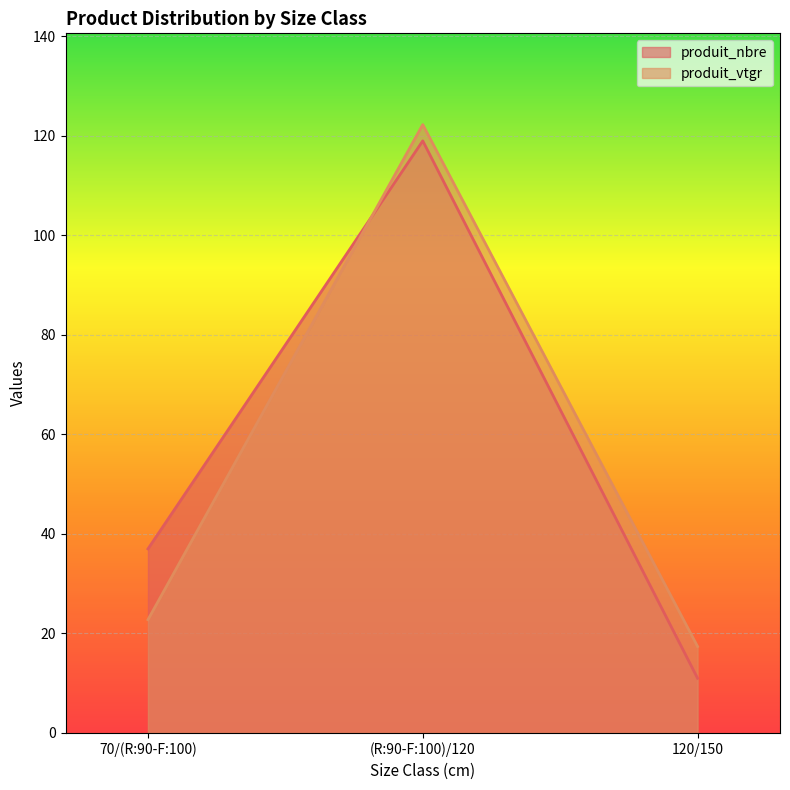

Reading left to right, list all the values displayed in this chart.

produit_nbre: 70/(R:90-F:100)=37.0	(R:90-F:100)/120=119.0	120/150=11.0
produit_vtgr: 70/(R:90-F:100)=22.8	(R:90-F:100)/120=122.3	120/150=17.4